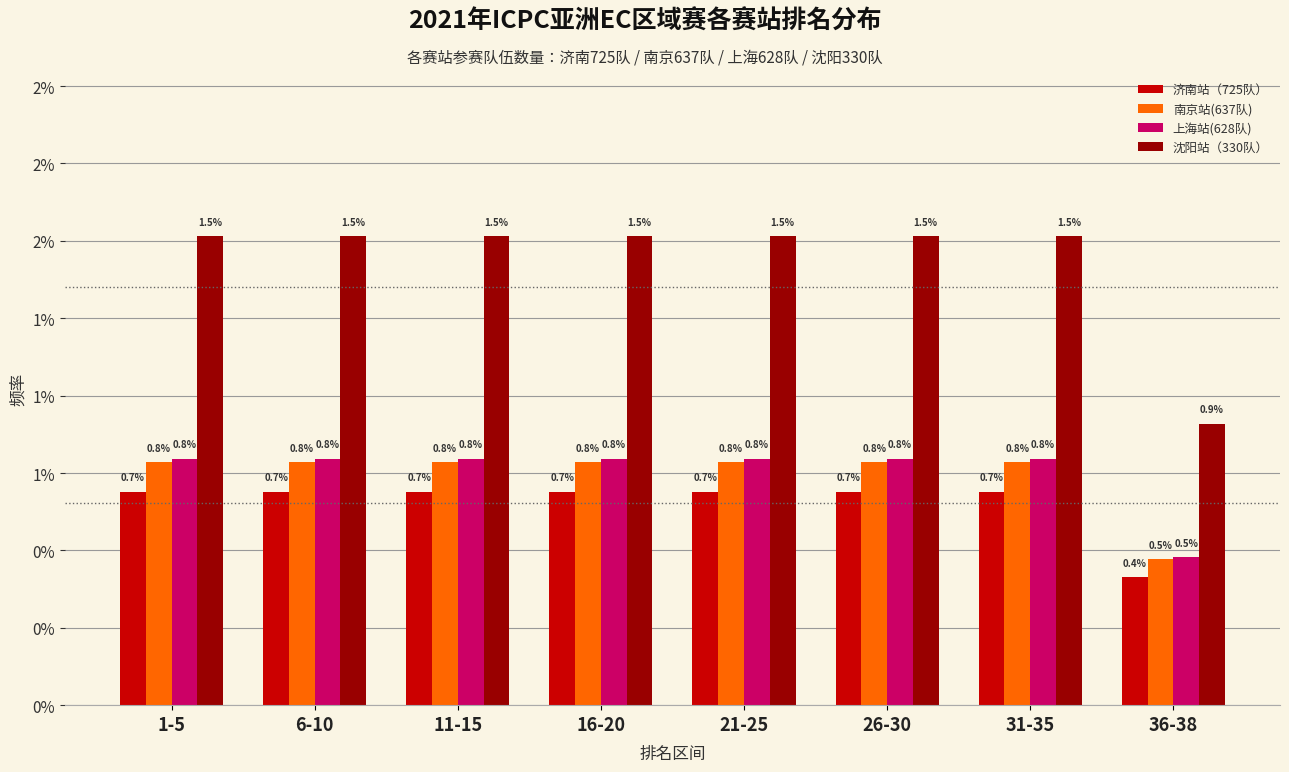

Does the chart contain any negative values?

No